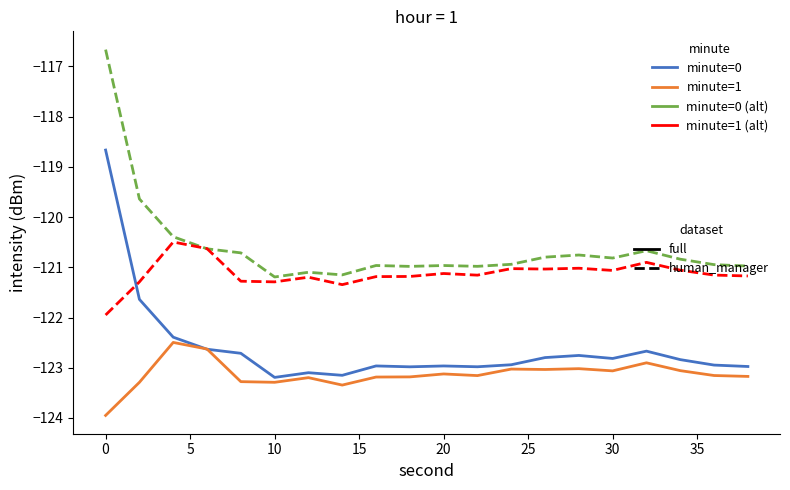

What is the maximum value shown in the chart?

-116.7